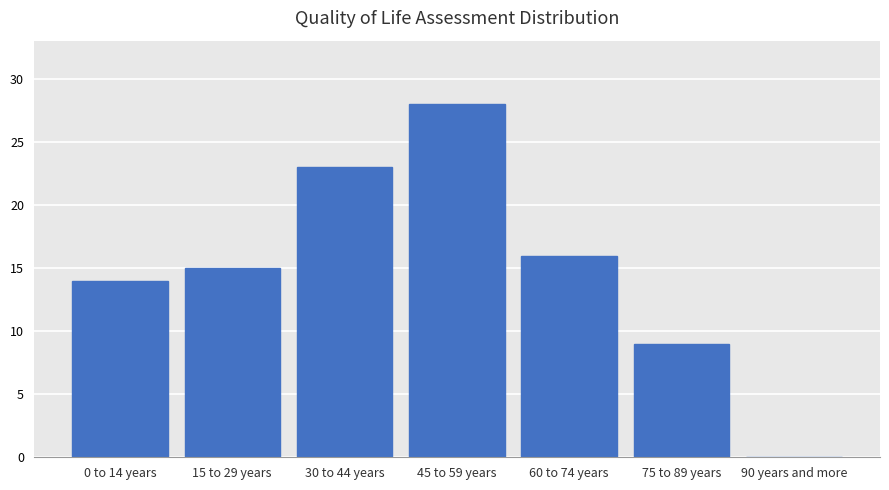

Reading left to right, what are all the values shown in this chart?

0 to 14 years=14	15 to 29 years=15	30 to 44 years=23	45 to 59 years=28	60 to 74 years=16	75 to 89 years=9	90 years and more=0